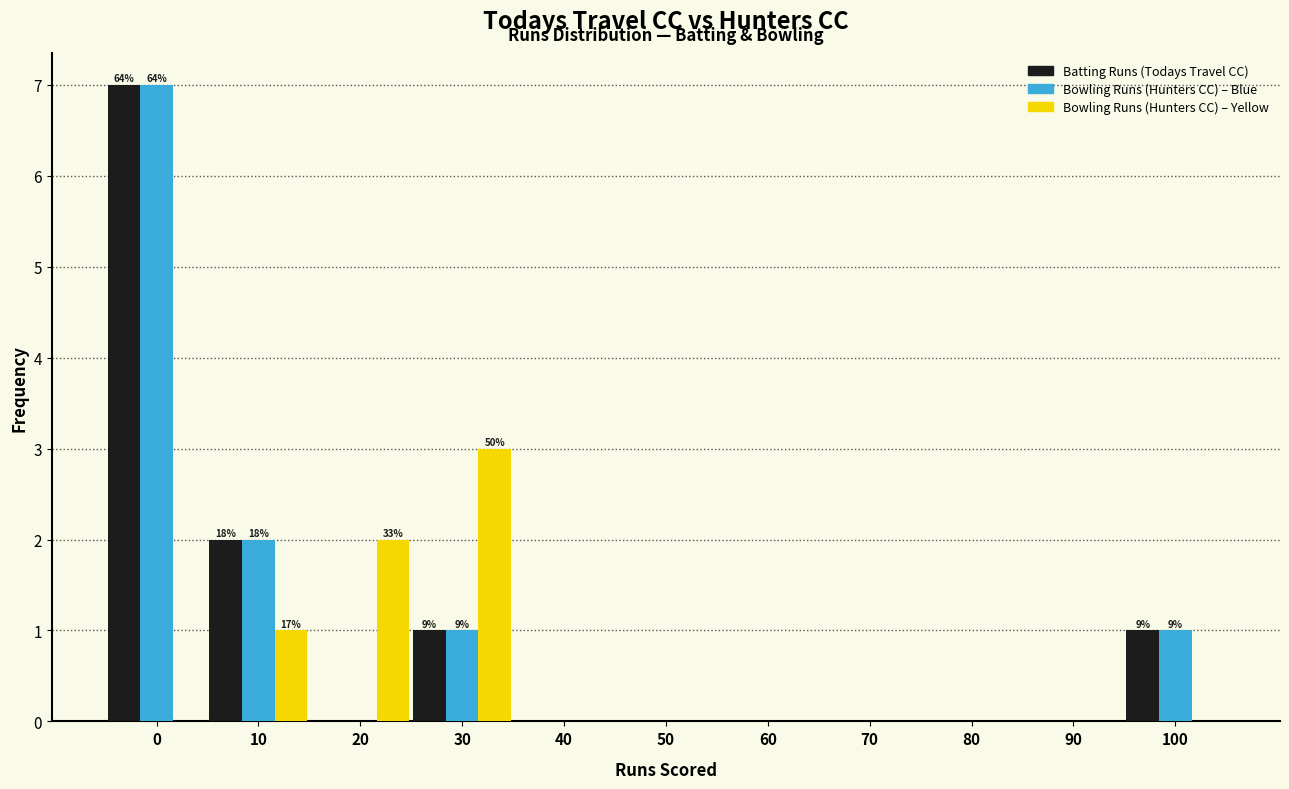

What is the maximum value shown in the chart?

7